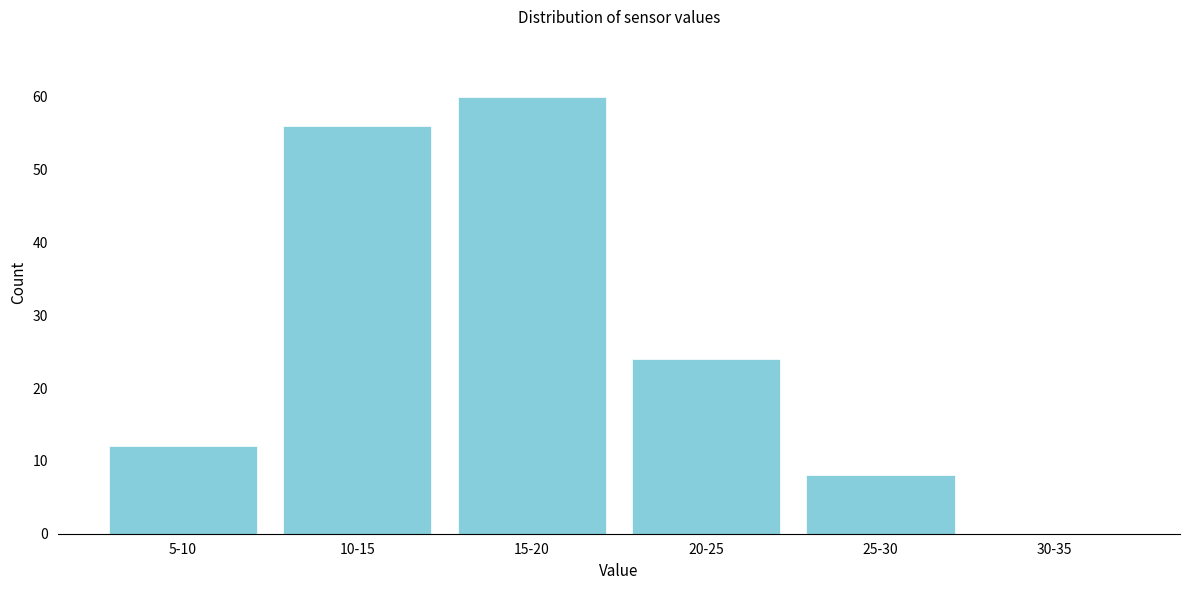

Reading left to right, what are all the values shown in this chart?

5-10=12	10-15=56	15-20=60	20-25=24	25-30=8	30-35=0